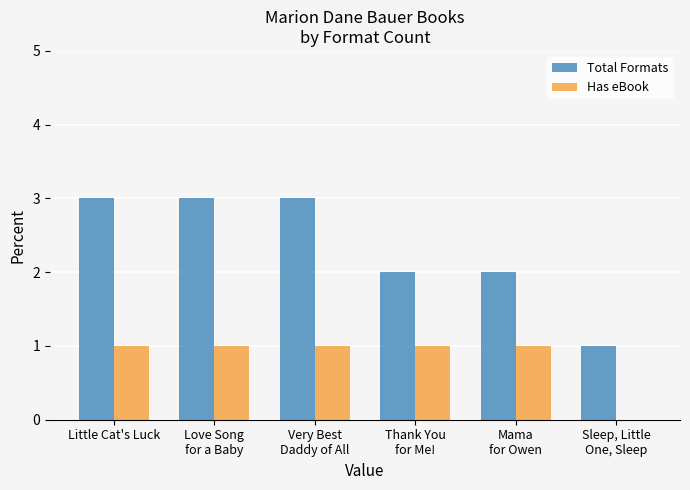

The Total Formats series shows 2 at Thank You
for Me!. True or false?

True